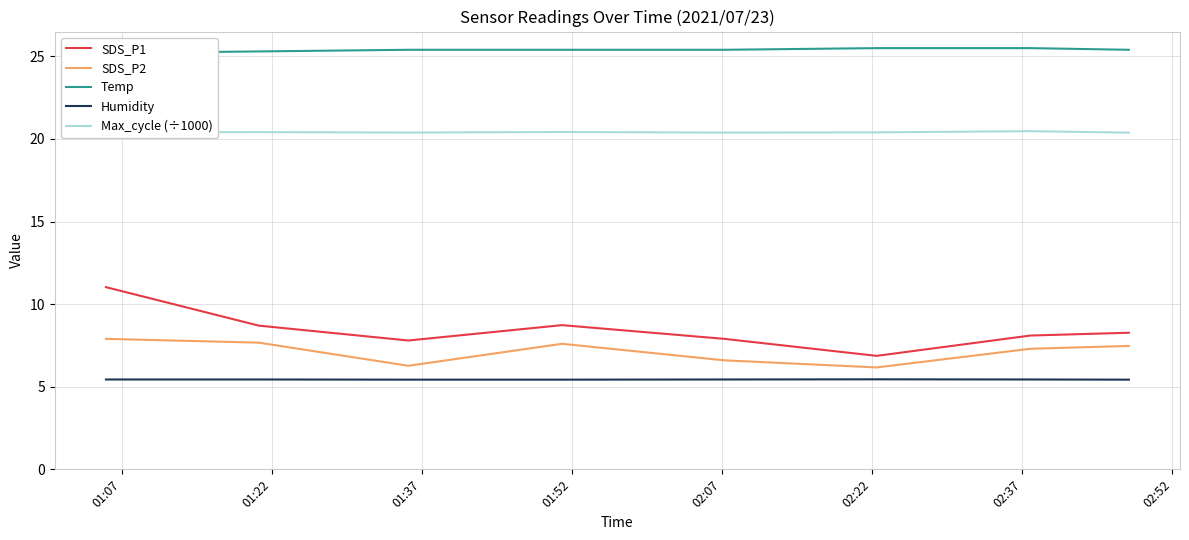

True or false: SDS_P2 and Humidity cross at least once.

False